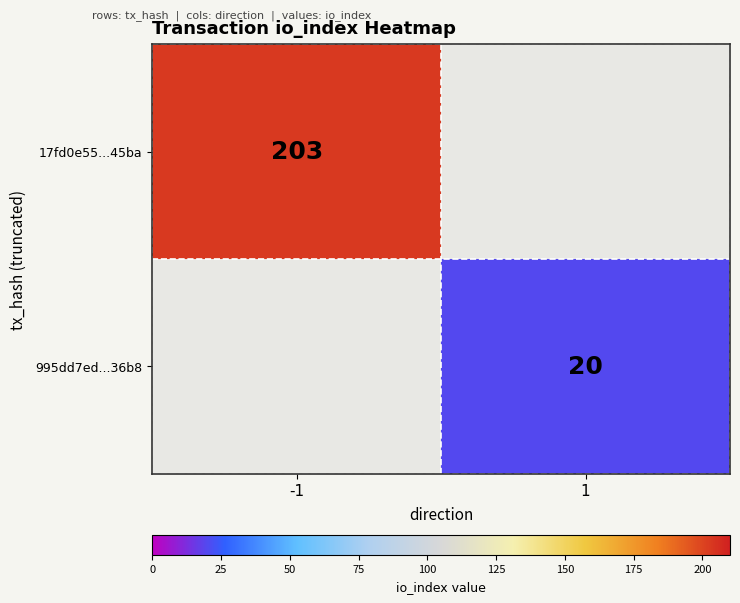

Is it true that 17fd0e55...45ba equals 203 at -1?

True